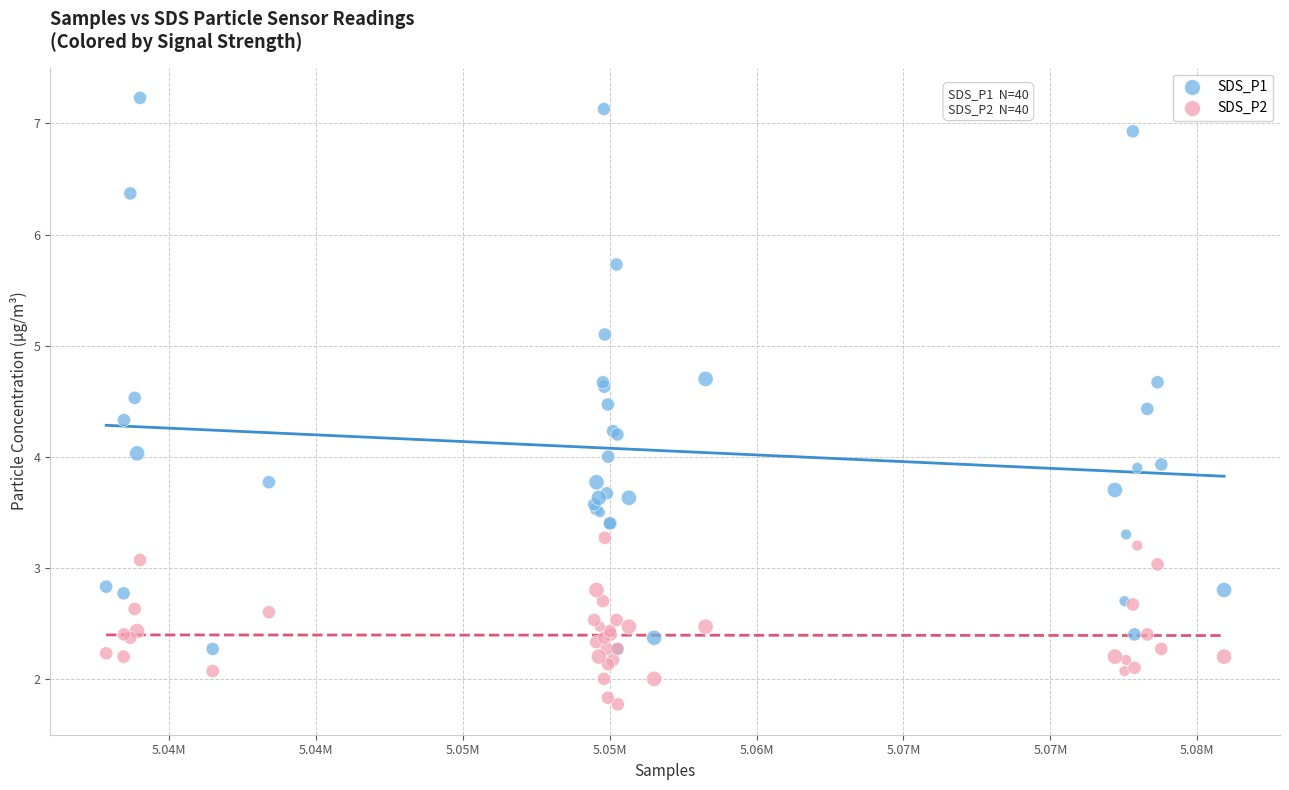

What are all the series names shown in the legend?

SDS_P1, SDS_P2